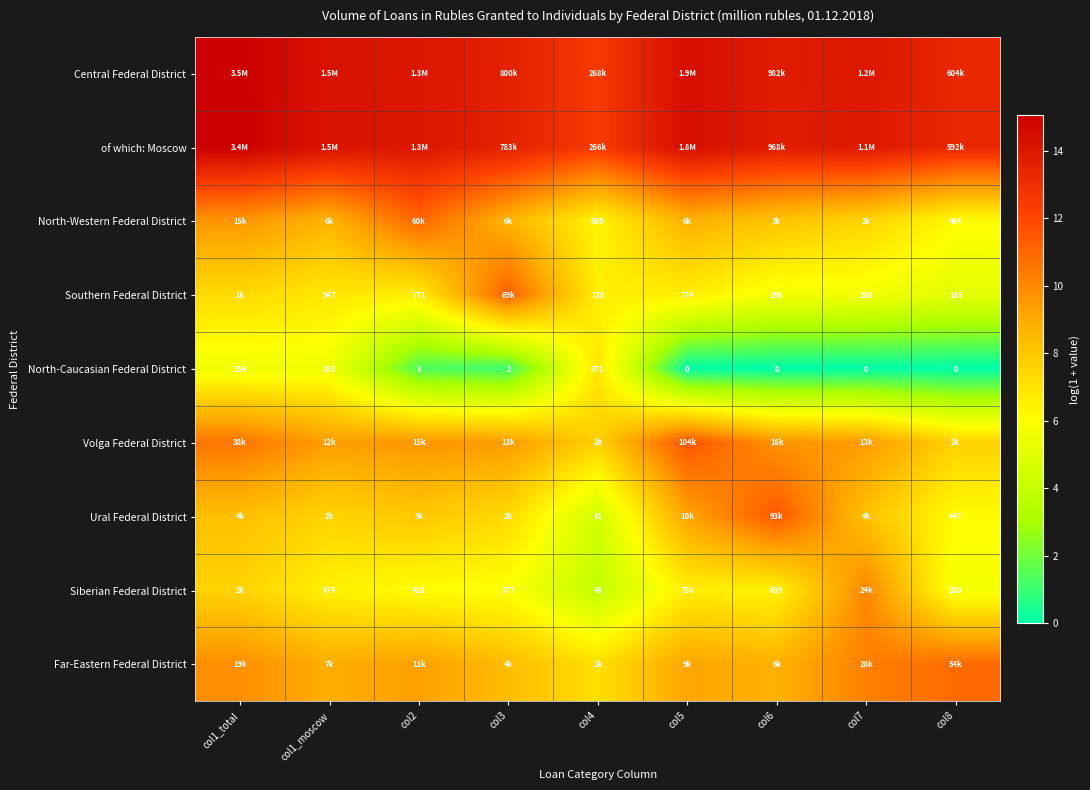

Is it true that of which: Moscow equals 13.3 at col8?

True